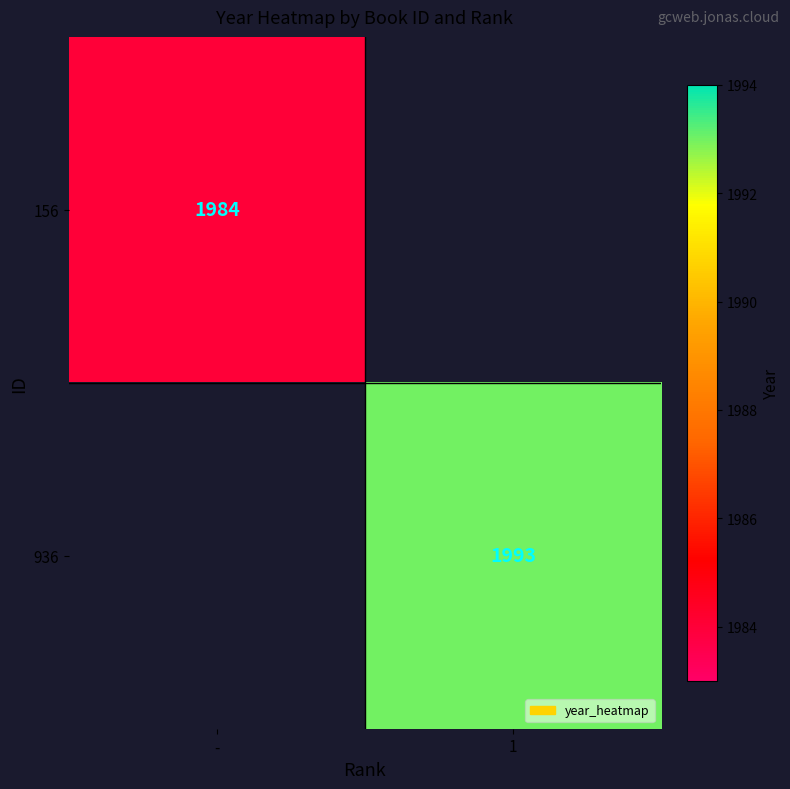

True or false: 156 has a value of 1984 at -.

True